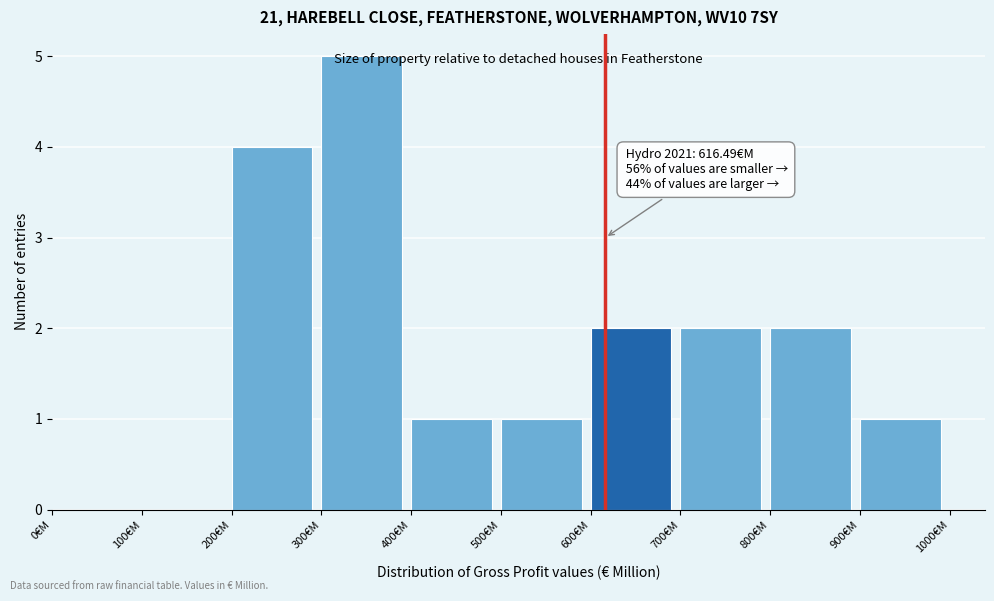

Over which range of the x-axis is the bar tallest?

300 to 400